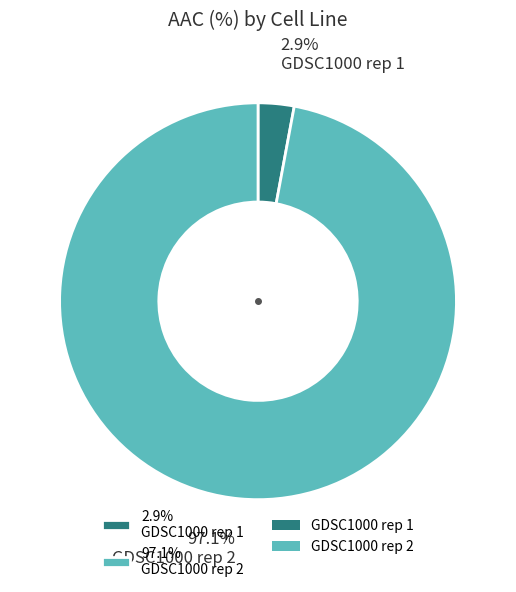

Which category has the biggest portion of the pie?

97.1% GDSC1000 rep 2